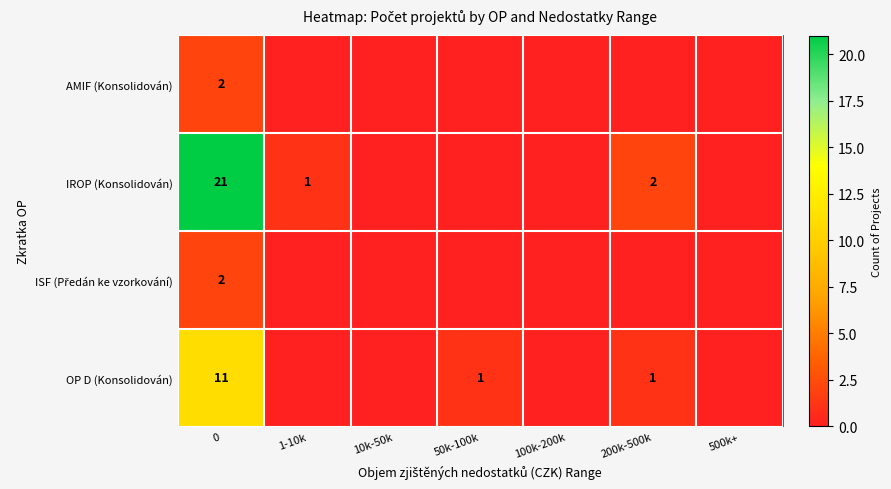

What is the greatest value displayed?

21